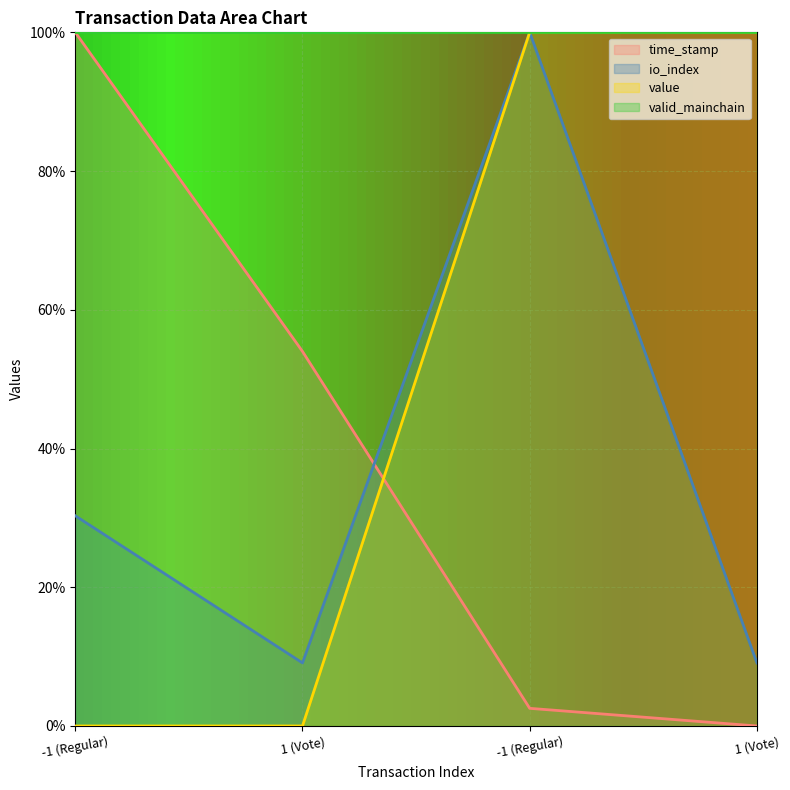

Reading left to right, extract all data points from this chart.

time_stamp: 1.0	0.5	0.0	0.0
io_index: 0.3	0.1	1.0	0.1
value: 0.0	0.0	1.0	1.0